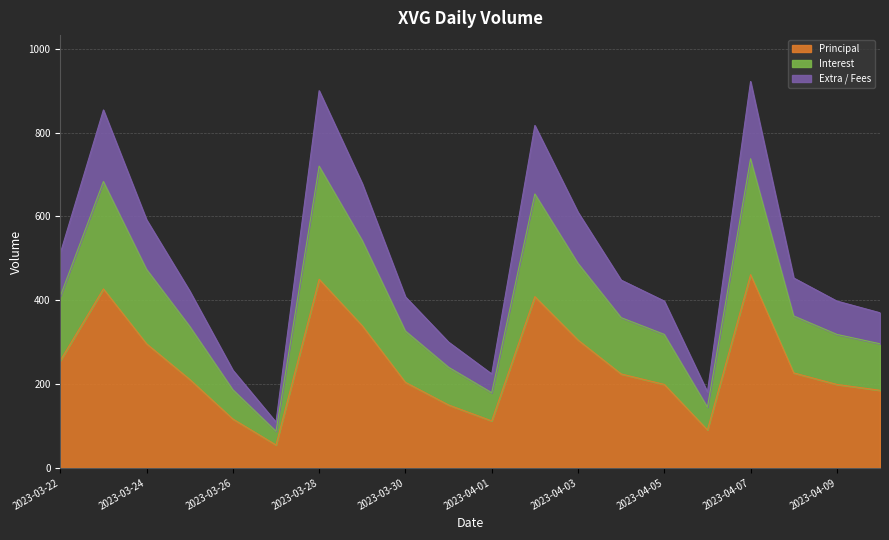

What position from the left is 2023-03-22?

1